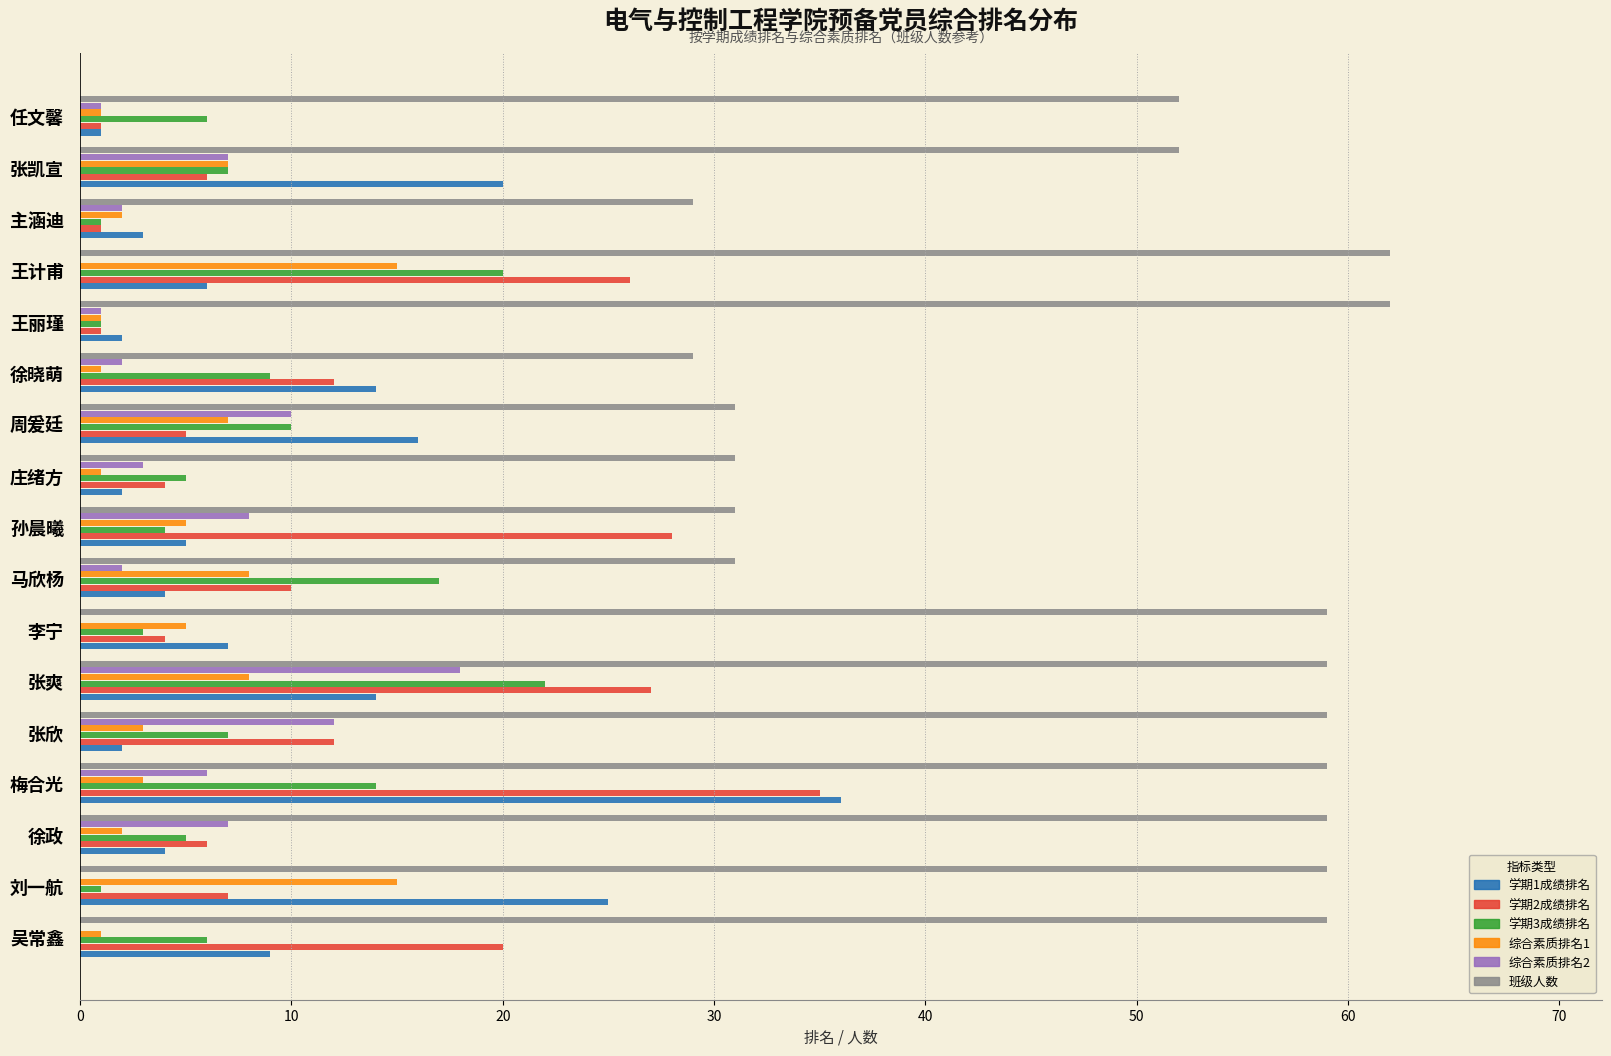

Is it true that 学期2成绩排名 equals 35 at 梅合光?

True